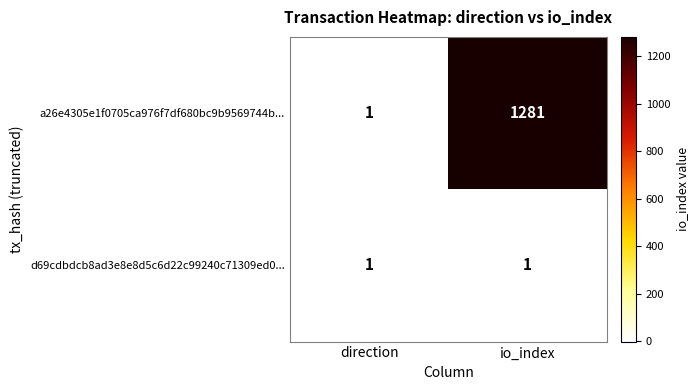

The value of d69cdbdcb8ad3e8e8d5c6d22c99240c71309ed0... at io_index is 1. True or false?

True